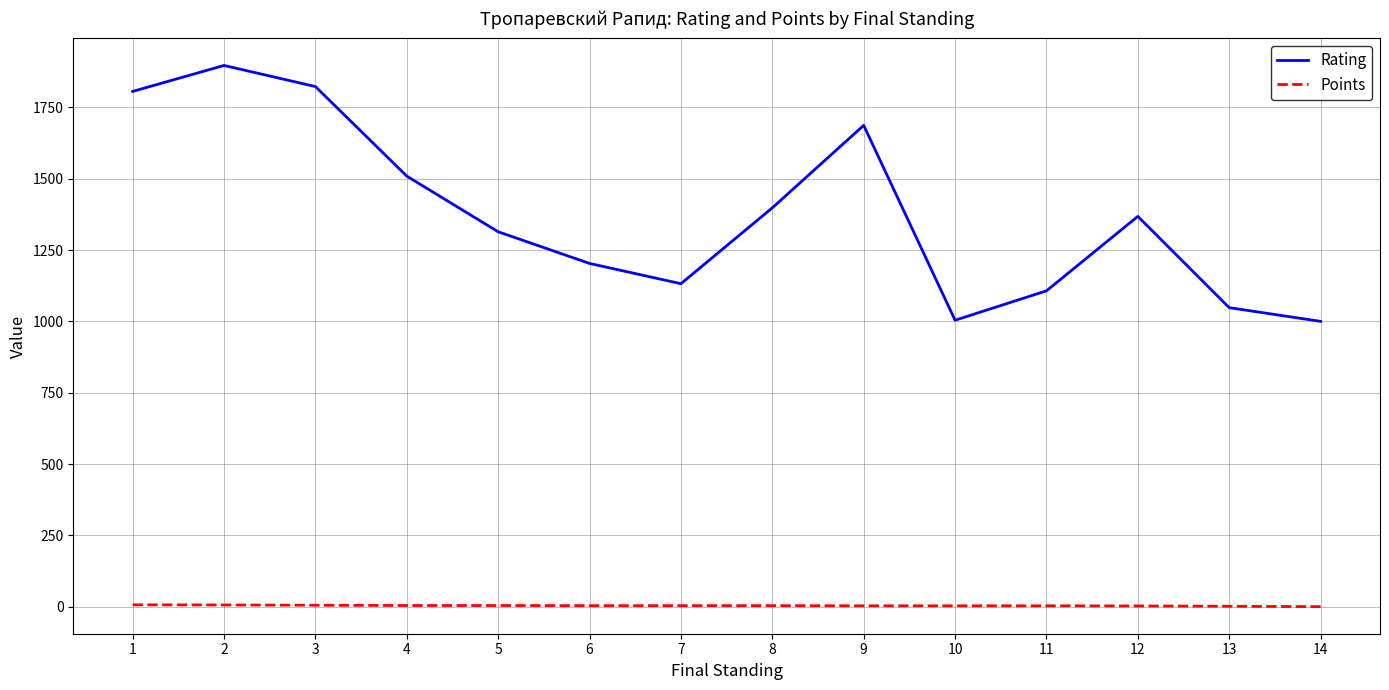

What is the sum of all Rating values?

19296.0